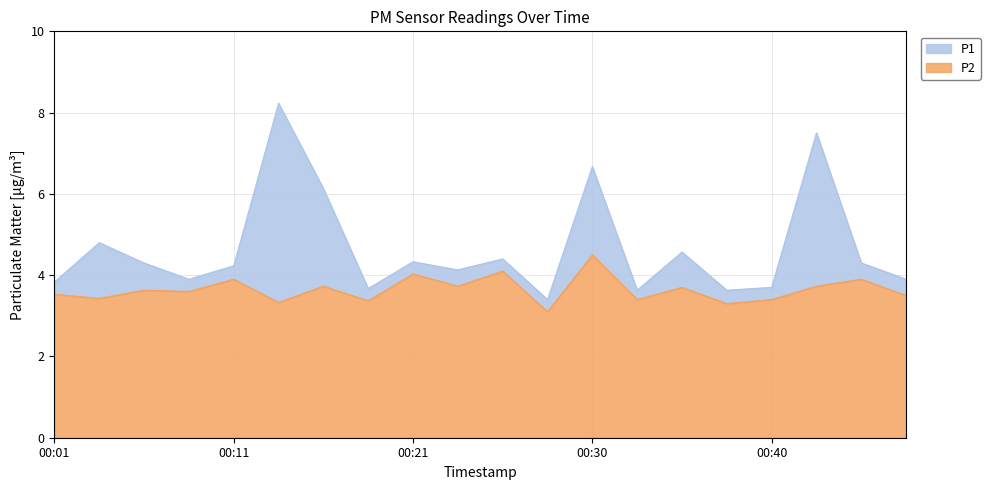

Where is P2 nearest to the value 3?

00:28